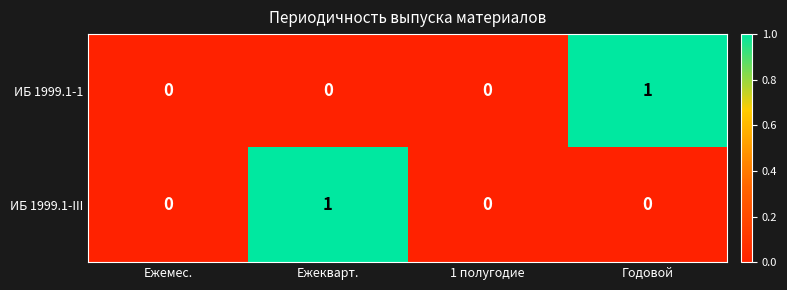

Between Ежекварт. and 1 полугодие, which series saw the biggest shift?

ИБ 1999.1-III